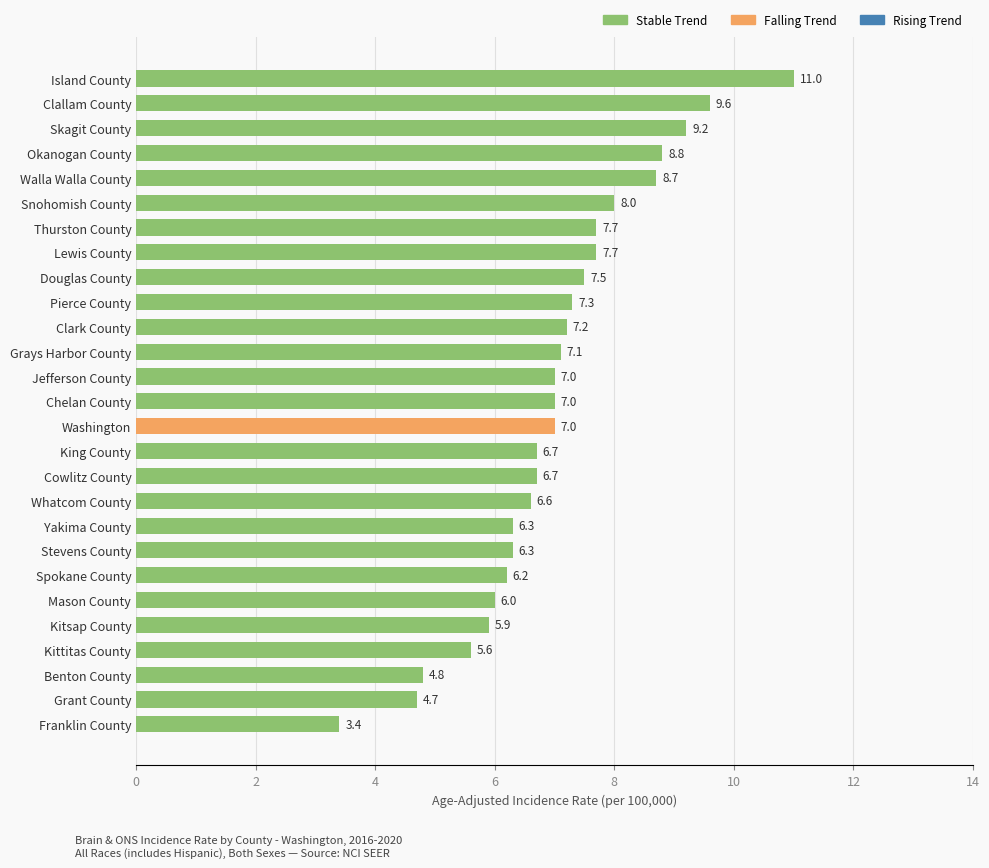

The value at Cowlitz County is 6.7. True or false?

True